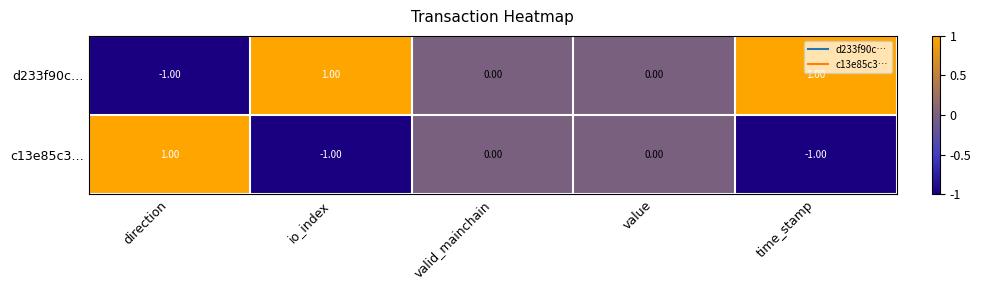

Count the number of data series in this chart.

2